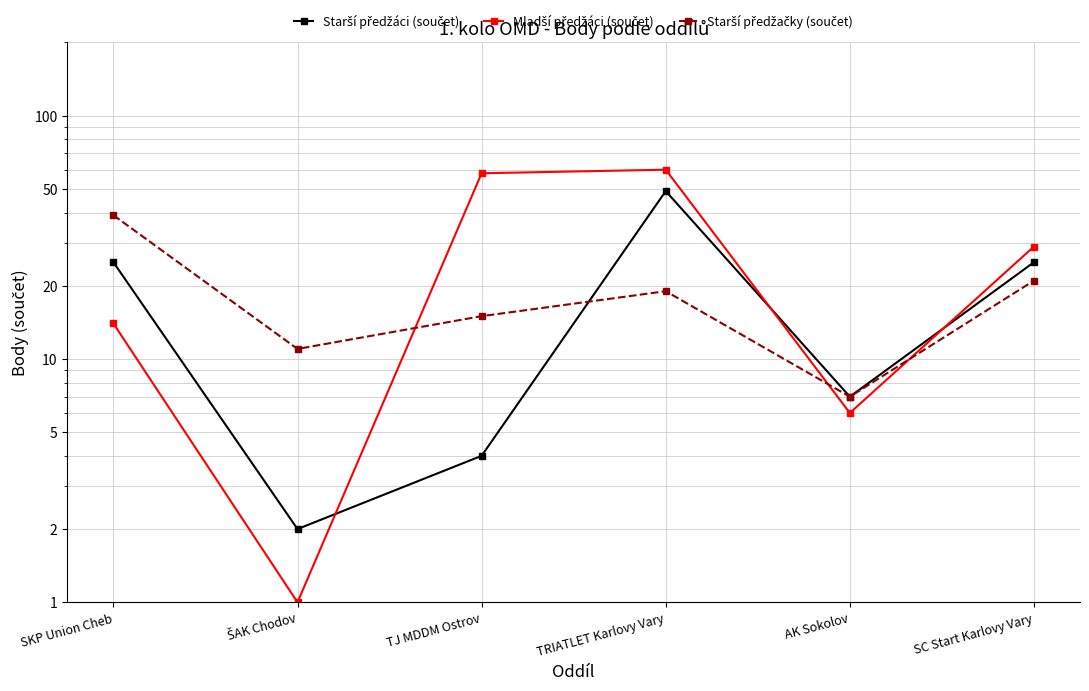

What position from the right is TJ MDDM Ostrov?

4